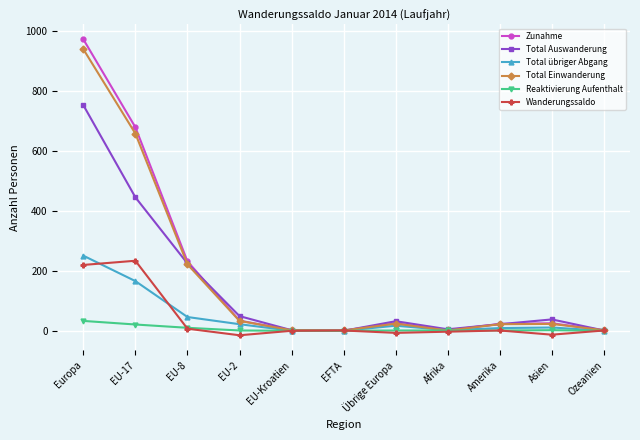

What is the label of the 4th point from the right?

Afrika